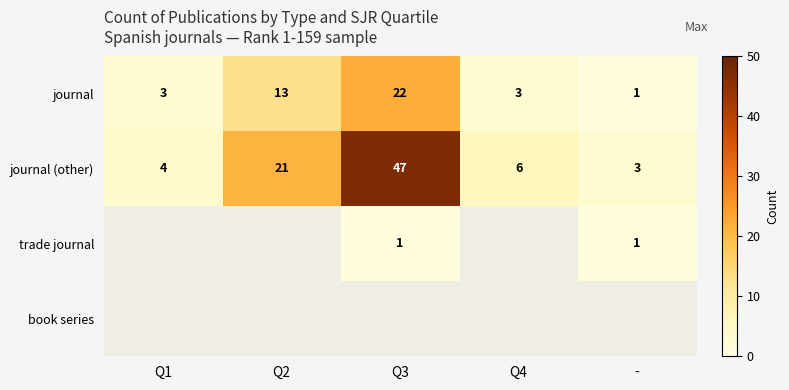

Rank the categories by journal (other) value from highest to lowest.

Q3, Q2, Q4, Q1, -